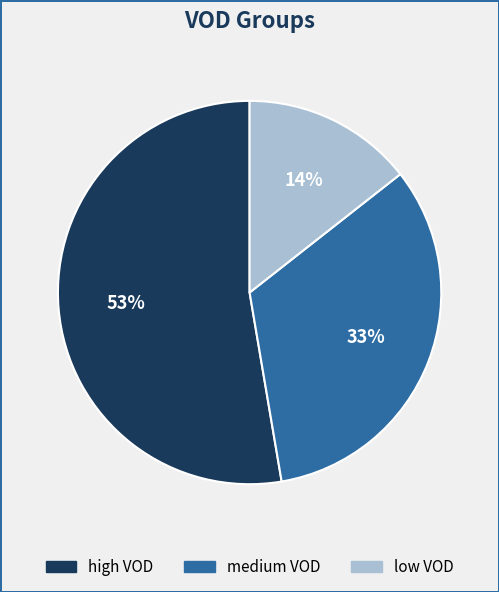

Does any single category account for the majority?

Yes